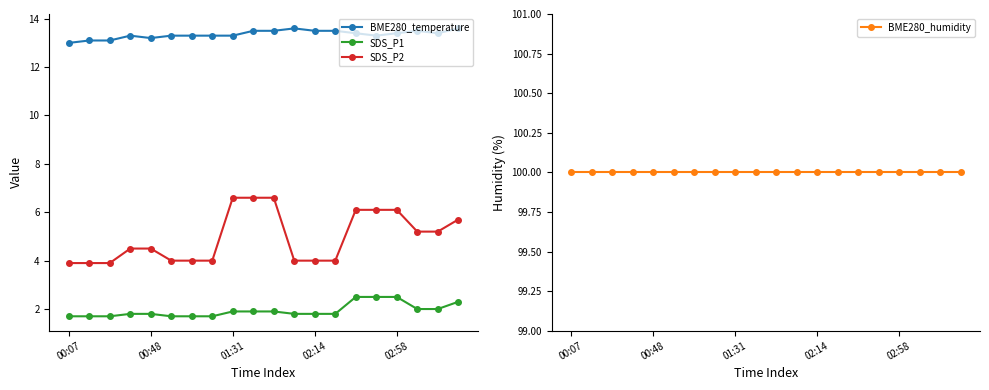

Is it true that BME280_humidity equals 147.2 at 10?

False